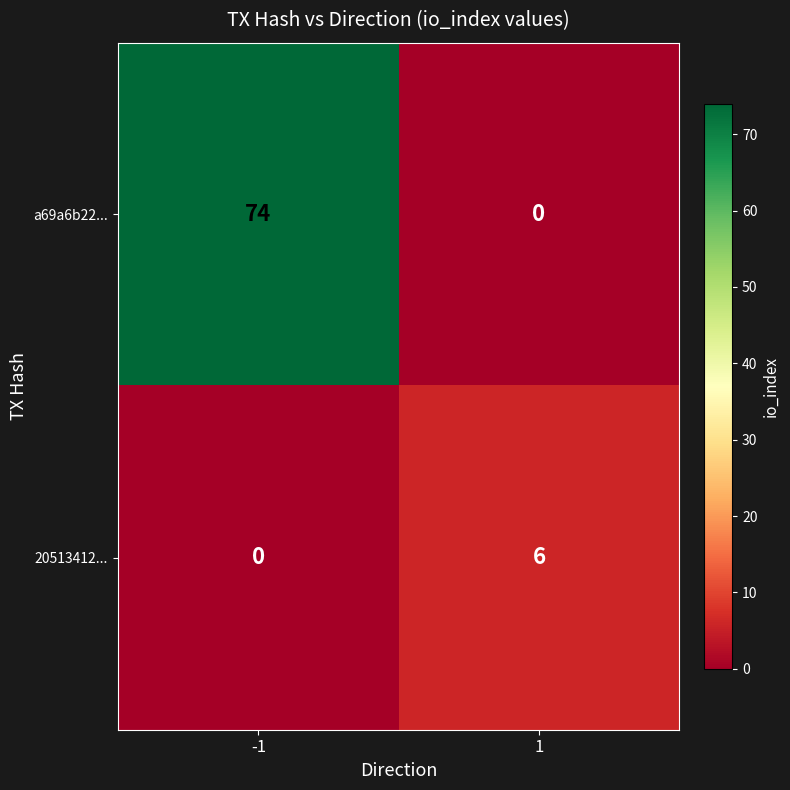

What is the highest value of the 20513412... series?

6